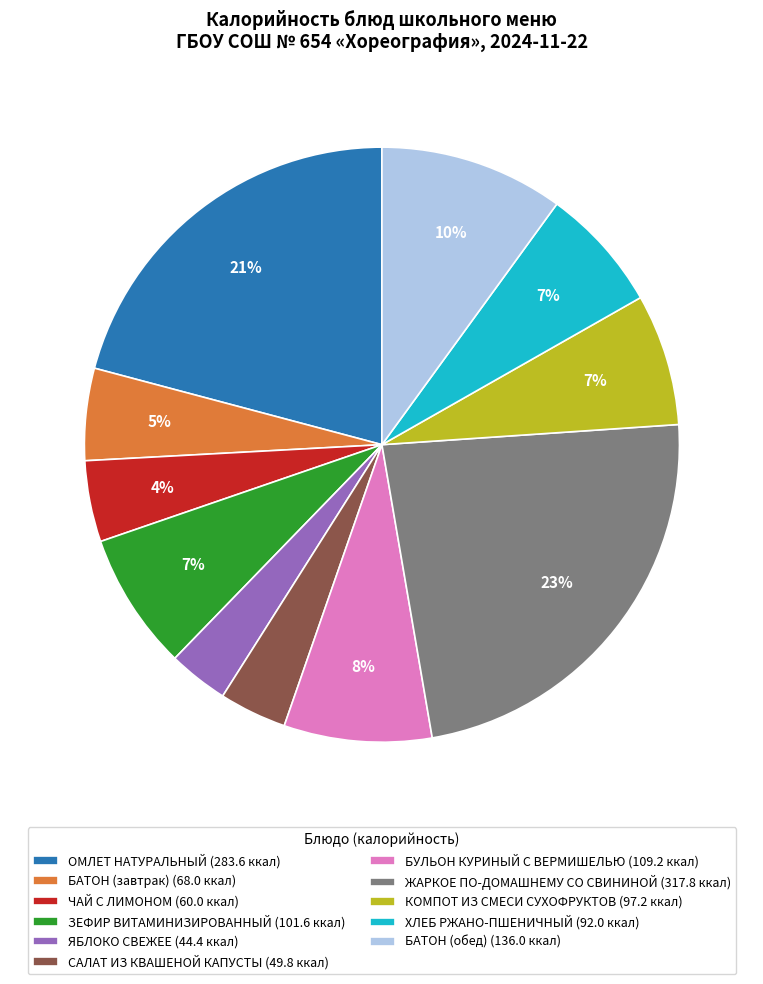

To the nearest percent, what is the difference between the ЖАРКОЕ ПО-ДОМАШНЕМУ СО СВИНИНОЙ (317.8 ккал) and КОМПОТ ИЗ СМЕСИ СУХОФРУКТОВ (97.2 ккал) slice percentages?

16%